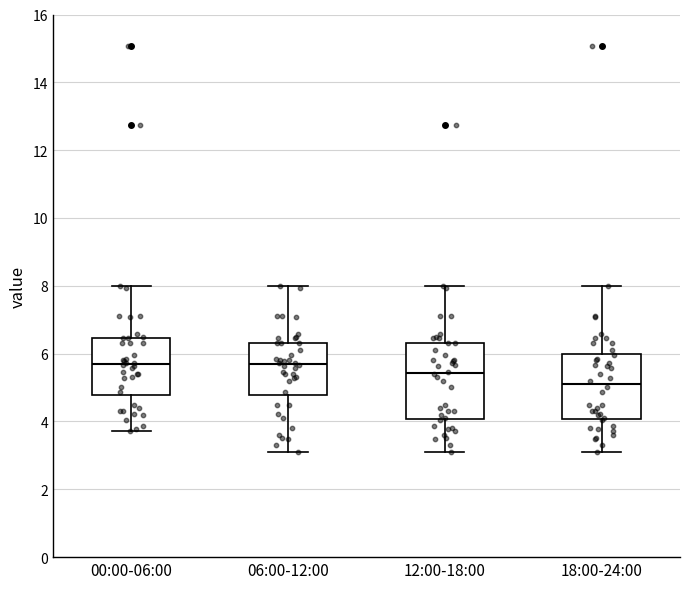

Comparing the boxes themselves (not the whiskers), which one is the tallest?

12:00-18:00